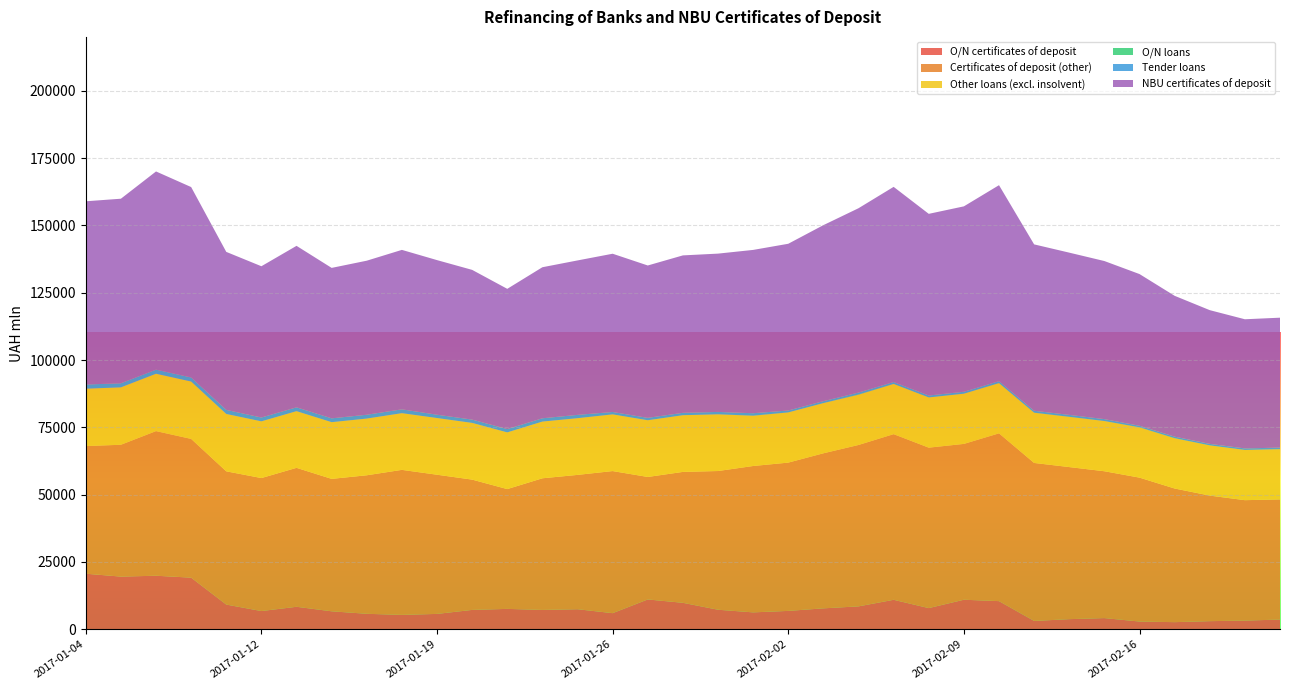

Reading left to right, what are all the values shown in this chart?

O/N certificates of deposit: 2017-01-04=20655.0	2017-01-05=19580.0	2017-01-06=19901.0	2017-01-10=19190.0	2017-01-11=9193.0	2017-01-12=6785.0	2017-01-13=8368.0	2017-01-16=6693.0	2017-01-17=5763.0	2017-01-18=5357.0	2017-01-19=5726.0	2017-01-20=7208.0	2017-01-23=7590.0	2017-01-24=7199.0	2017-01-25=7464.0	2017-01-26=5995.0	2017-01-27=11089.0	2017-01-30=9847.0	2017-01-31=7274.0	2017-02-01=6296.0	2017-02-02=6840.0	2017-02-03=7790.0	2017-02-06=8523.0	2017-02-07=10964.0	2017-02-08=7880.0	2017-02-09=10986.0	2017-02-10=10470.0	2017-02-13=3111.0	2017-02-14=3776.0	2017-02-15=4171.0	2017-02-16=2890.0	2017-02-17=2662.0	2017-02-20=3033.0	2017-02-21=3244.0	2017-02-22=3622.0
Certificates of deposit (other): 2017-01-04=47387.0	2017-01-05=48961.0	2017-01-06=53705.0	2017-01-10=51519.0	2017-01-11=49479.0	2017-01-12=49392.0	2017-01-13=51596.0	2017-01-16=49177.0	2017-01-17=51445.0	2017-01-18=53857.0	2017-01-19=51685.0	2017-01-20=48391.0	2017-01-23=44487.0	2017-01-24=48889.0	2017-01-25=49887.0	2017-01-26=52771.0	2017-01-27=45494.0	2017-01-30=48610.0	2017-01-31=51513.0	2017-02-01=54354.0	2017-02-02=55069.0	2017-02-03=57576.0	2017-02-06=59935.0	2017-02-07=61512.0	2017-02-08=59585.0	2017-02-09=57869.0	2017-02-10=62306.0	2017-02-13=58673.0	2017-02-14=56475.0	2017-02-15=54531.0	2017-02-16=53445.0	2017-02-17=49634.0	2017-02-20=46627.0	2017-02-21=44718.0	2017-02-22=44625.0
Other loans (excl. insolvent): 2017-01-04=21313.8	2017-01-05=21313.8	2017-01-06=21307.4	2017-01-10=21305.3	2017-01-11=21304.1	2017-01-12=21056.7	2017-01-13=21056.7	2017-01-16=21056.7	2017-01-17=21056.7	2017-01-18=21056.7	2017-01-19=21056.7	2017-01-20=21056.7	2017-01-23=21056.7	2017-01-24=21056.7	2017-01-25=21056.7	2017-01-26=21056.7	2017-01-27=21056.7	2017-01-30=21056.7	2017-01-31=21056.7	2017-02-01=18657.0	2017-02-02=18647.0	2017-02-03=18647.0	2017-02-06=18647.0	2017-02-07=18647.0	2017-02-08=18647.0	2017-02-09=18647.0	2017-02-10=18647.0	2017-02-13=18647.0	2017-02-14=18647.0	2017-02-15=18647.0	2017-02-16=18647.0	2017-02-17=18647.0	2017-02-20=18647.0	2017-02-21=18647.0	2017-02-22=18647.0
O/N loans: 2017-01-04=0.0	2017-01-05=0.0	2017-01-06=0.0	2017-01-10=0.0	2017-01-11=0.0	2017-01-12=0.0	2017-01-13=0.0	2017-01-16=0.0	2017-01-17=0.0	2017-01-18=0.0	2017-01-19=0.0	2017-01-20=0.0	2017-01-23=0.0	2017-01-24=0.0	2017-01-25=0.0	2017-01-26=0.0	2017-01-27=0.0	2017-01-30=0.0	2017-01-31=0.0	2017-02-01=50.0	2017-02-02=0.0	2017-02-03=0.0	2017-02-06=100.0	2017-02-07=0.0	2017-02-08=0.0	2017-02-09=0.0	2017-02-10=21.0	2017-02-13=21.0	2017-02-14=21.0	2017-02-15=0.0	2017-02-16=50.0	2017-02-17=50.0	2017-02-20=0.0	2017-02-21=10.0	2017-02-22=26.0
Tender loans: 2017-01-04=1554.7	2017-01-05=1509.8	2017-01-06=1509.8	2017-01-10=1509.8	2017-01-11=1509.8	2017-01-12=1419.5	2017-01-13=1419.5	2017-01-16=1419.5	2017-01-17=1419.5	2017-01-18=1419.5	2017-01-19=1227.0	2017-01-20=1227.0	2017-01-23=1227.0	2017-01-24=1227.0	2017-01-25=1227.0	2017-01-26=886.5	2017-01-27=886.5	2017-01-30=886.5	2017-01-31=886.5	2017-02-01=886.5	2017-02-02=711.0	2017-02-03=711.0	2017-02-06=711.0	2017-02-07=711.0	2017-02-08=711.0	2017-02-09=711.0	2017-02-10=711.0	2017-02-13=711.0	2017-02-14=711.0	2017-02-15=711.0	2017-02-16=559.5	2017-02-17=559.5	2017-02-20=559.5	2017-02-21=559.5	2017-02-22=559.5
NBU certificates of deposit: 2017-01-04=68042.0	2017-01-05=68541.0	2017-01-06=73606.0	2017-01-10=70709.0	2017-01-11=58672.0	2017-01-12=56177.0	2017-01-13=59964.0	2017-01-16=55870.0	2017-01-17=57208.0	2017-01-18=59214.0	2017-01-19=57411.0	2017-01-20=55599.0	2017-01-23=52077.0	2017-01-24=56088.0	2017-01-25=57351.0	2017-01-26=58766.0	2017-01-27=56583.0	2017-01-30=58457.0	2017-01-31=58787.0	2017-02-01=60650.0	2017-02-02=61909.0	2017-02-03=65366.0	2017-02-06=68458.0	2017-02-07=72476.0	2017-02-08=67465.0	2017-02-09=68855.0	2017-02-10=72776.0	2017-02-13=61784.0	2017-02-14=60251.0	2017-02-15=58702.0	2017-02-16=56335.0	2017-02-17=52296.0	2017-02-20=49660.0	2017-02-21=47962.0	2017-02-22=48247.0